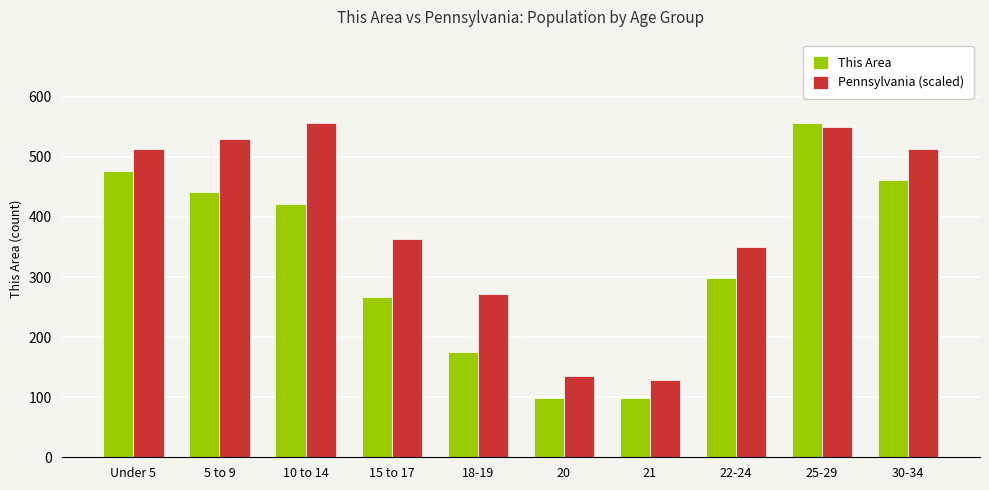

Which series has the largest total across all categories?

Pennsylvania (scaled)